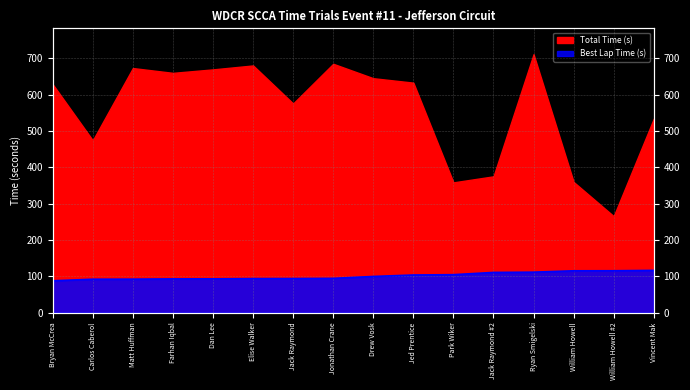

At which label is the value closest to 102?

Jed Prentice